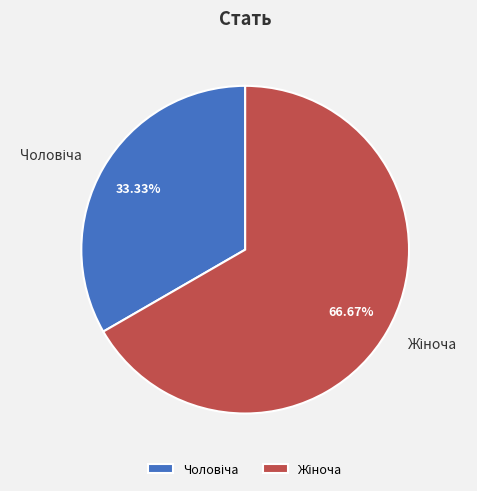

Does any single category account for the majority?

Yes